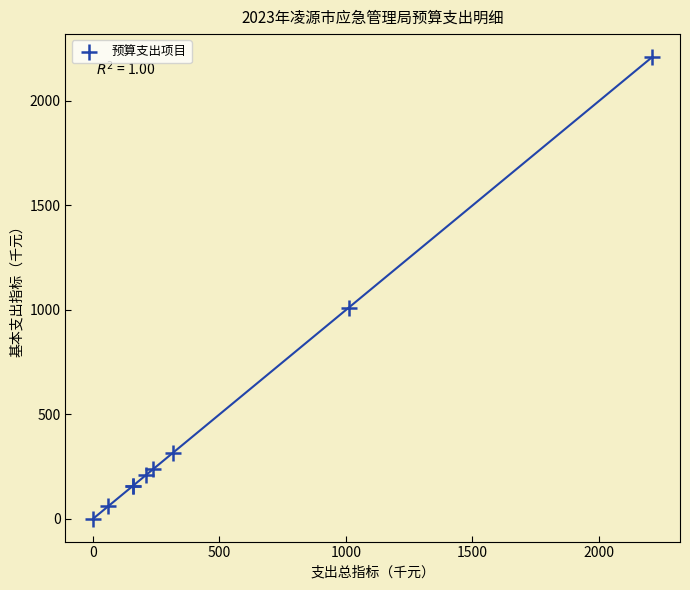

What Y value in the scatter plot is closest to 1105?

1011.0